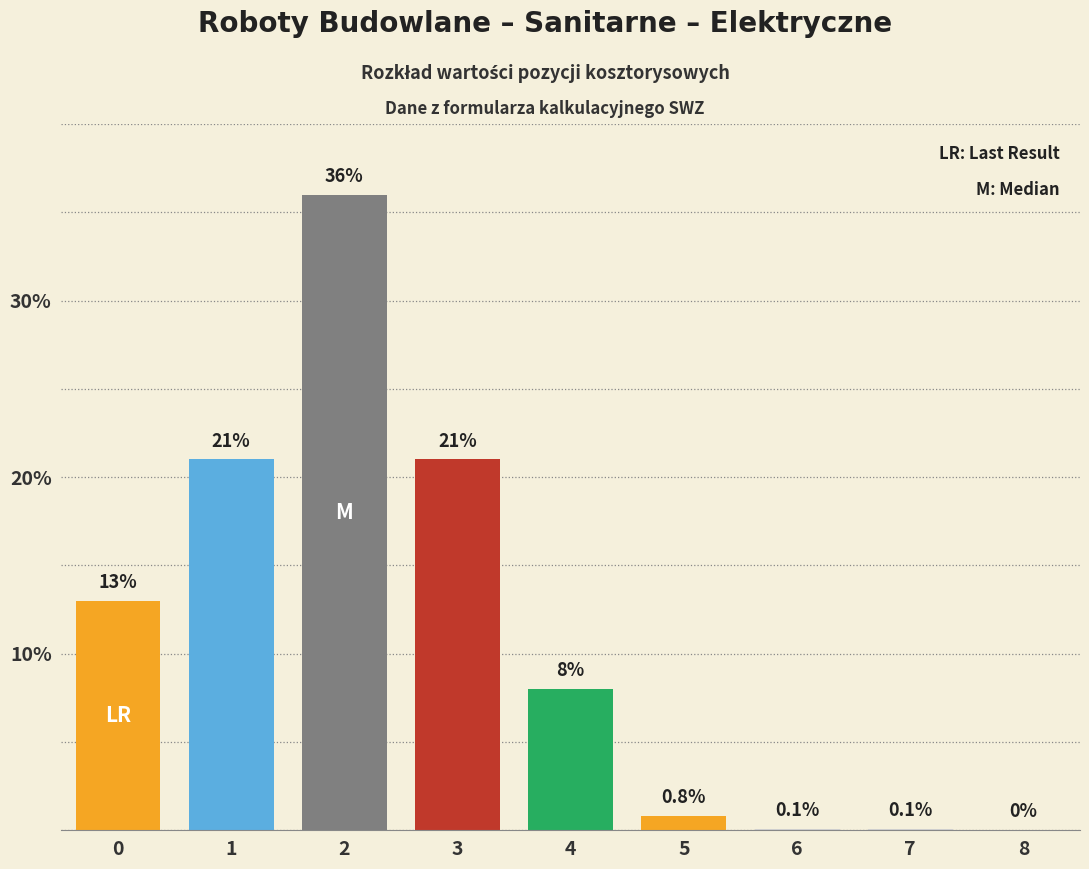

Reading right to left, extract all data points from this chart.

8=0.0	7=0.1	6=0.1	5=0.8	4=8.0	3=21.0	2=36.0	1=21.0	0=13.0